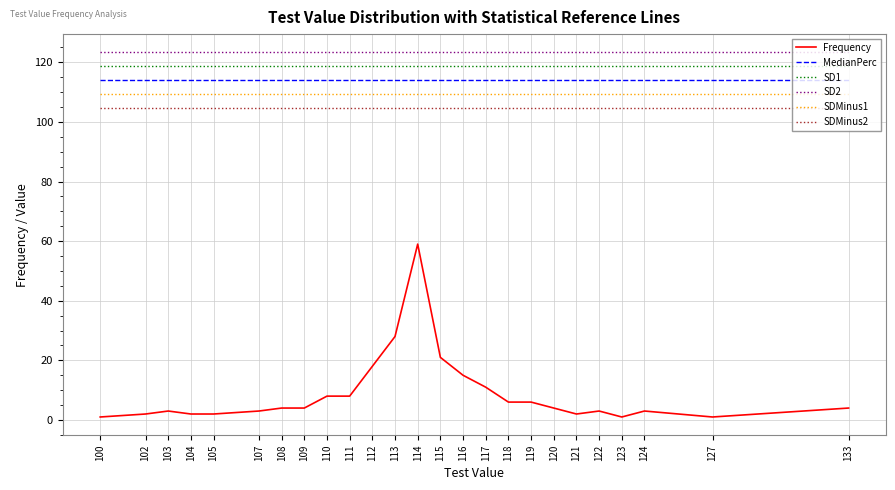

What is the total value across all series at 100?

571.0